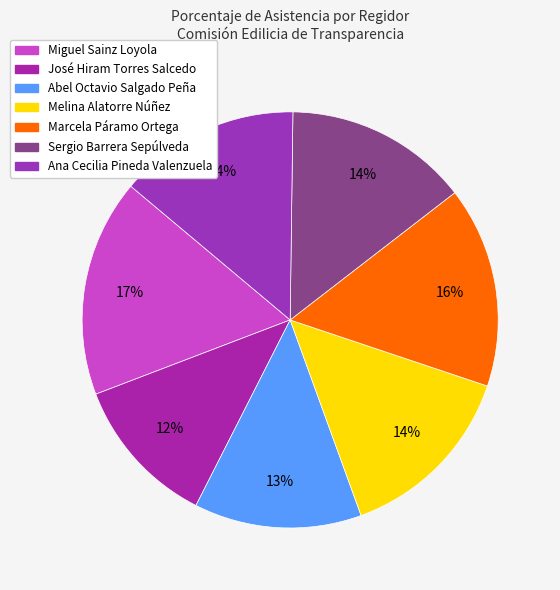

True or false: José Hiram Torres Salcedo accounts for 12% of the total.

True